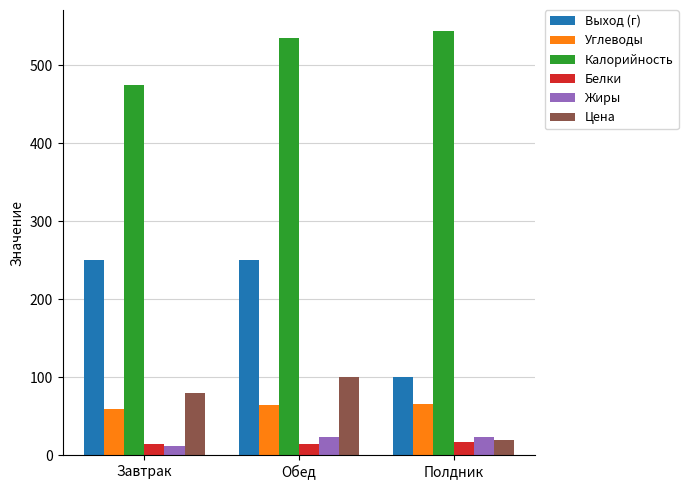

What position from the right is Обед?

2